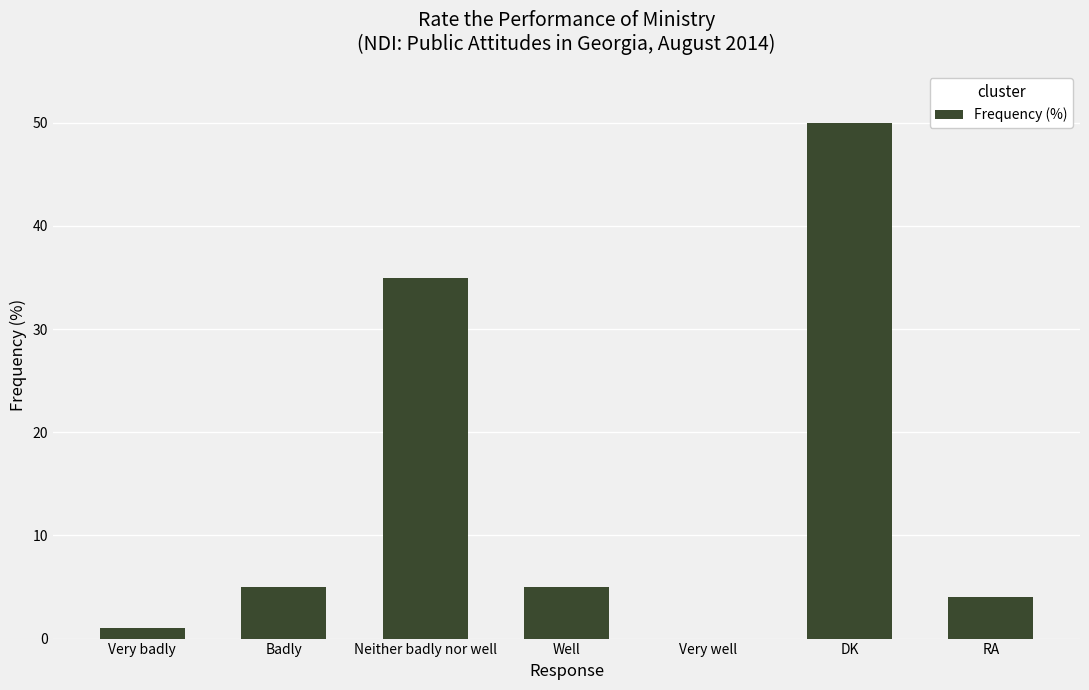

Where is the data nearest to the value 25?

Neither badly nor well